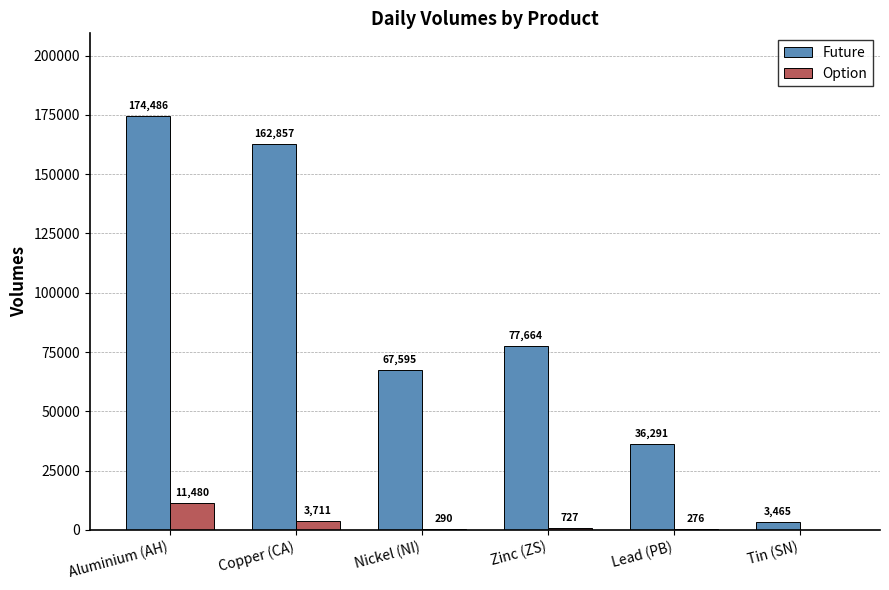

What is the sum of all Option values?

16484